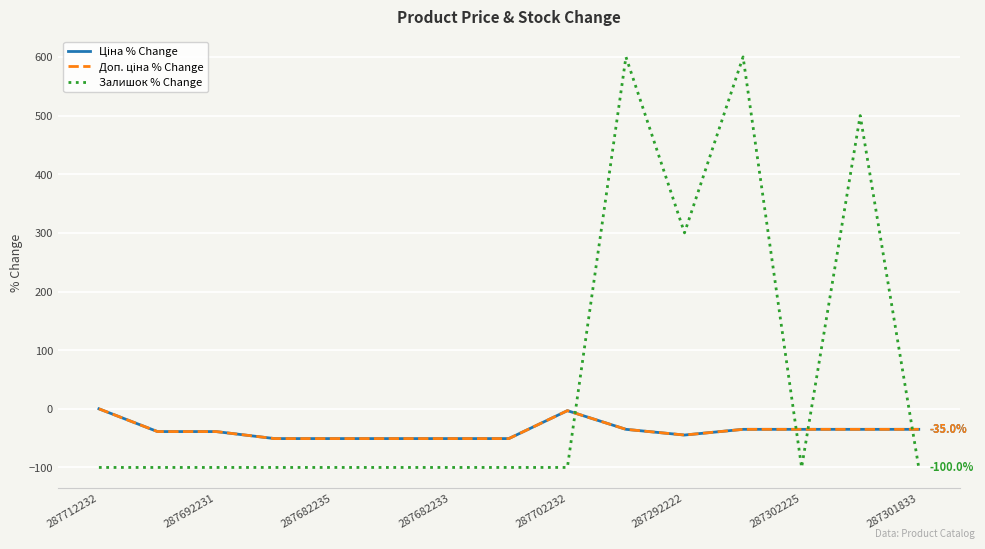

Is this an area chart (filled region under the line)?

No